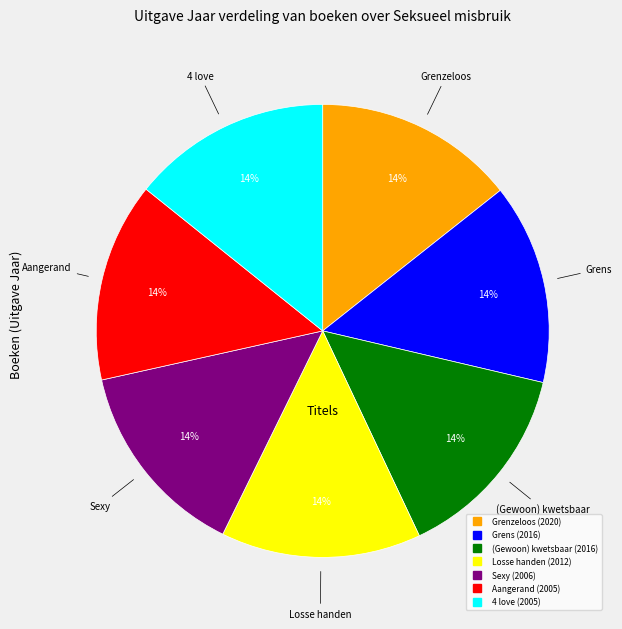

Is there a majority slice in this chart?

No